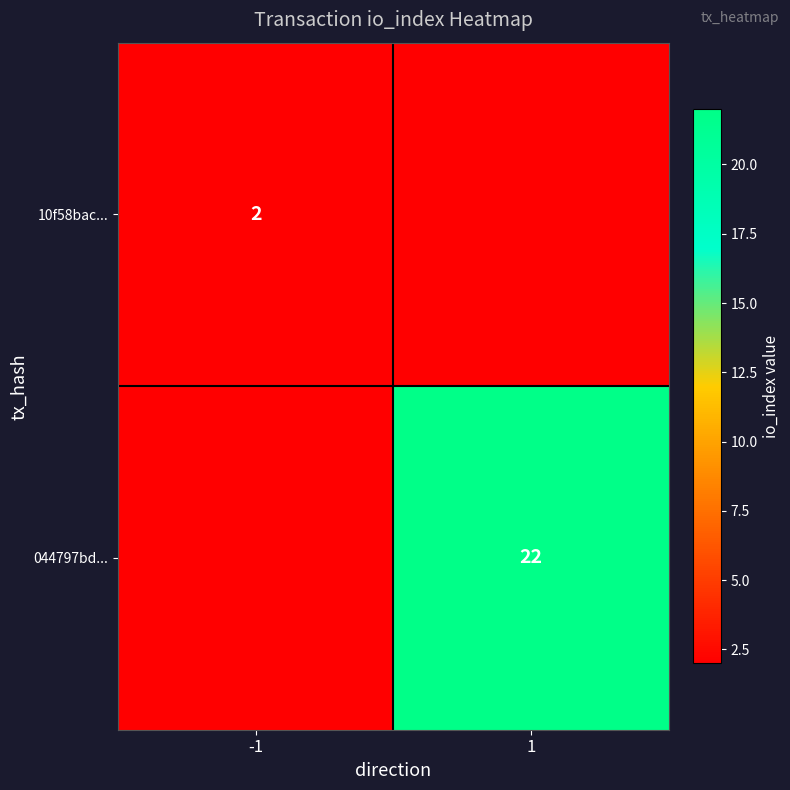

Is it true that 10f58bac... equals 3 at -1?

False